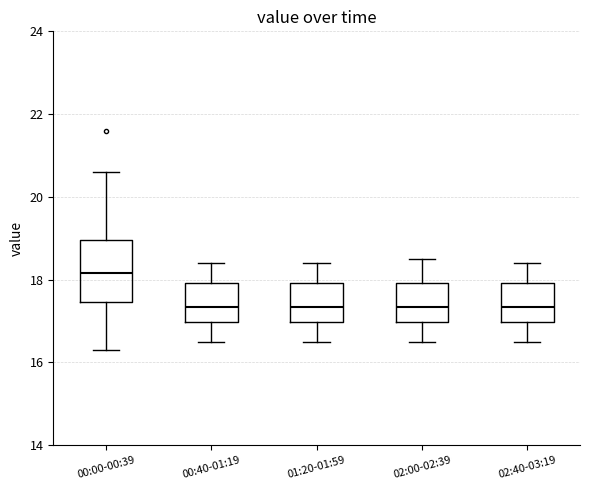

Reading left to right, read every box against the y-axis: the position of its median line, the range the box covers, and the ends of its whiskers. The values are not printed on the chart, so give them approximately, as read against the axis.

00:00-00:39: median 18.2, box 17.4 to 19.0, whiskers 16.4 to 20.6
00:40-01:19: median 17.4, box 17.0 to 18.0, whiskers 16.6 to 18.4
01:20-01:59: median 17.4, box 17.0 to 18.0, whiskers 16.6 to 18.4
02:00-02:39: median 17.4, box 17.0 to 18.0, whiskers 16.6 to 18.6
02:40-03:19: median 17.4, box 17.0 to 18.0, whiskers 16.6 to 18.4